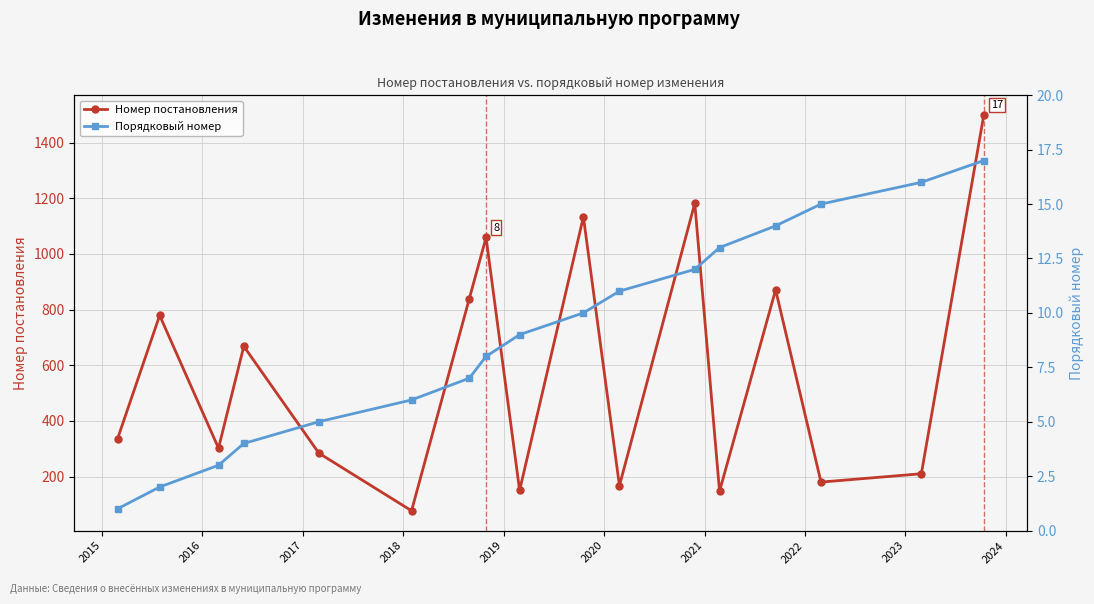

What is the value of the Номер постановления point at the 1st from the left?

336